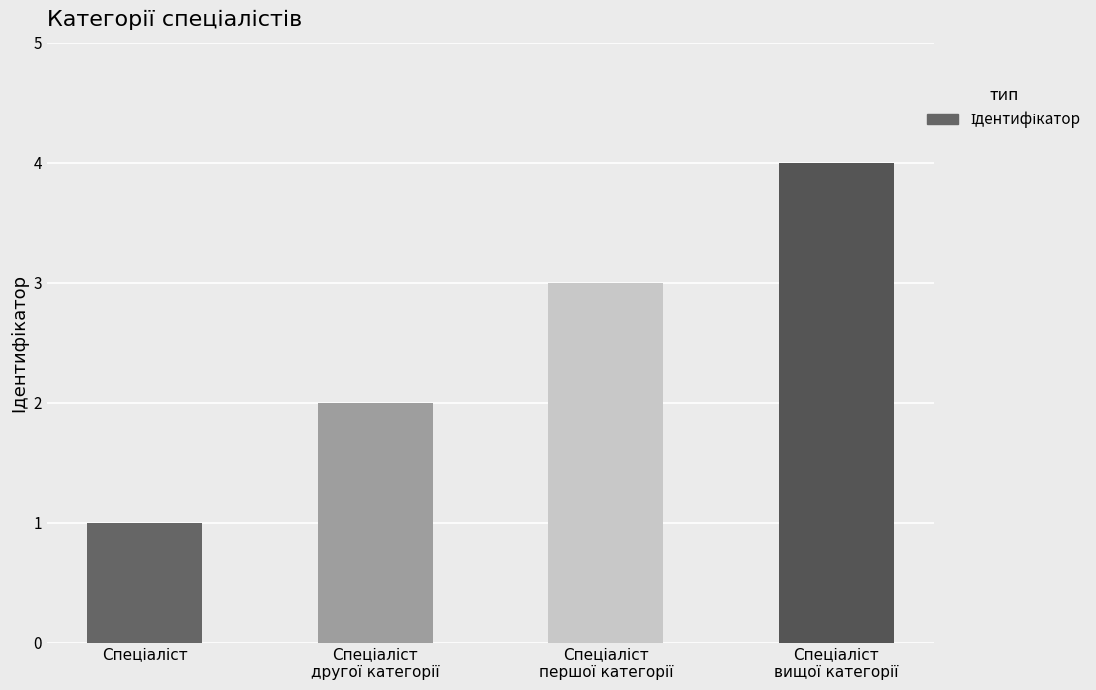

What is the sum of all values?

10